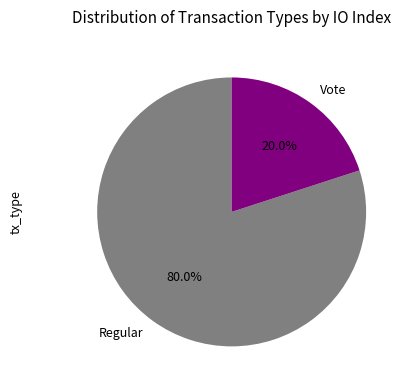

What percentage is the Vote slice, to the nearest percent?

20%